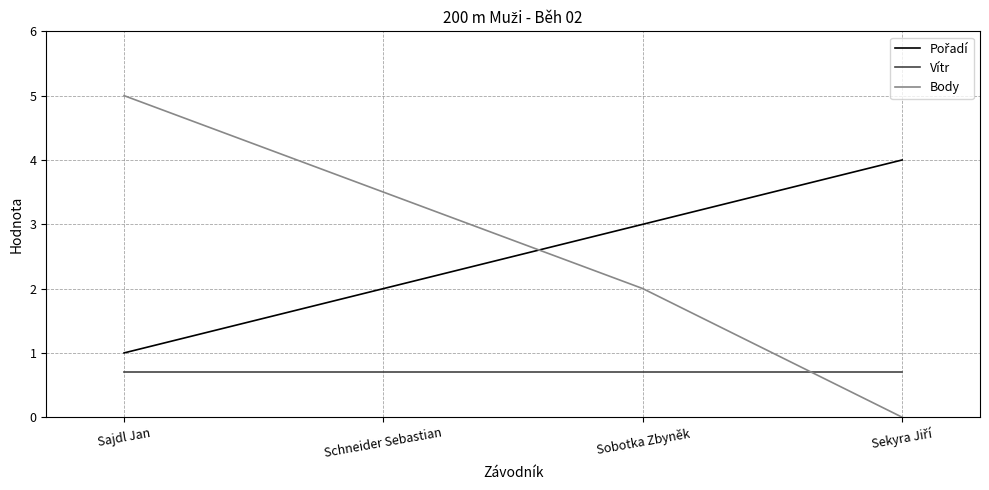

Which category has the highest value across all series?

Sajdl Jan